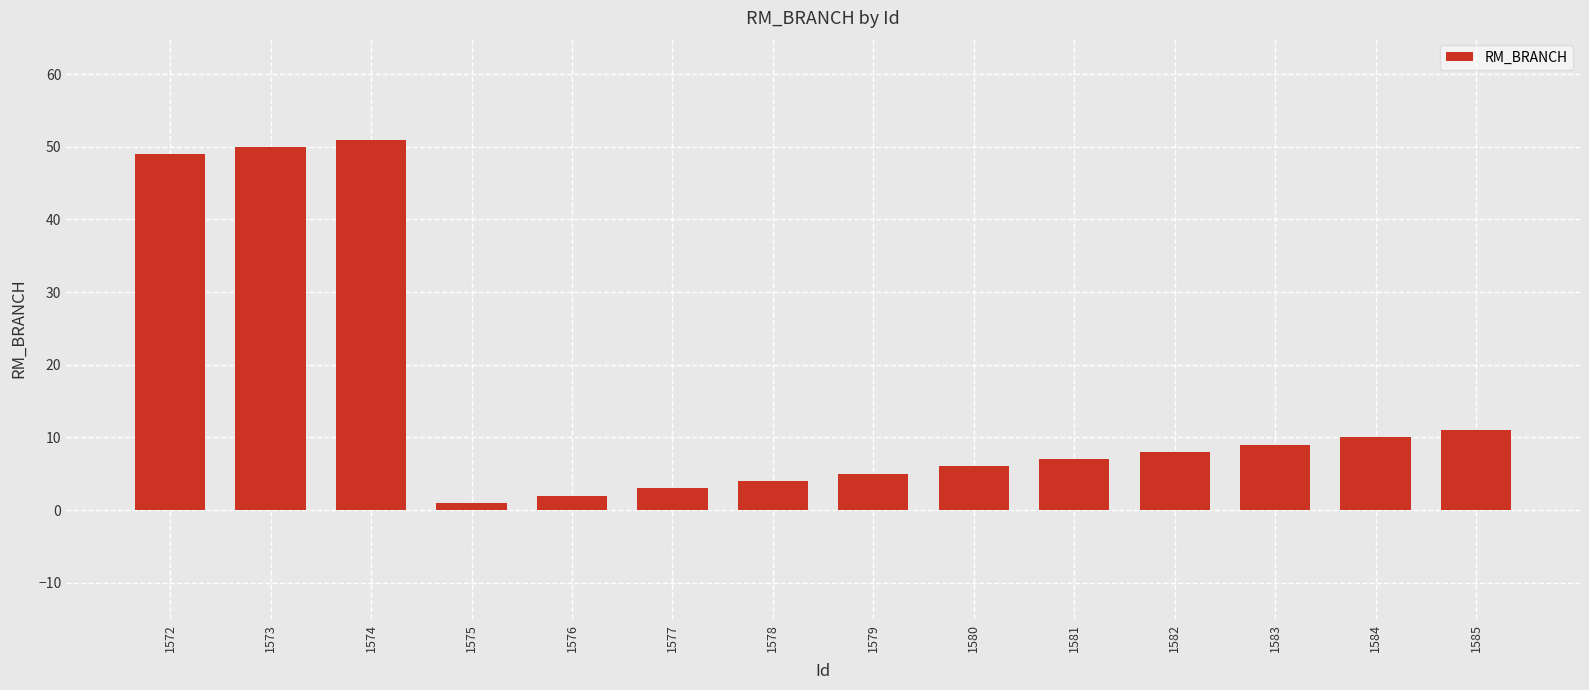

List the labels in order of value, largest first.

1574, 1573, 1572, 1585, 1584, 1583, 1582, 1581, 1580, 1579, 1578, 1577, 1576, 1575